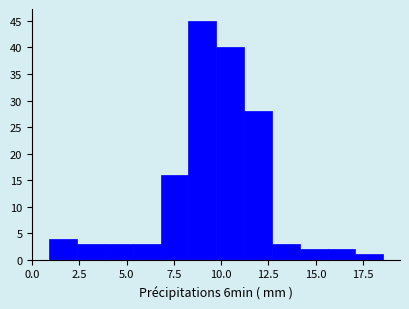

Read against the x-axis, roughly where is the centre of the tallest bar?

9.0